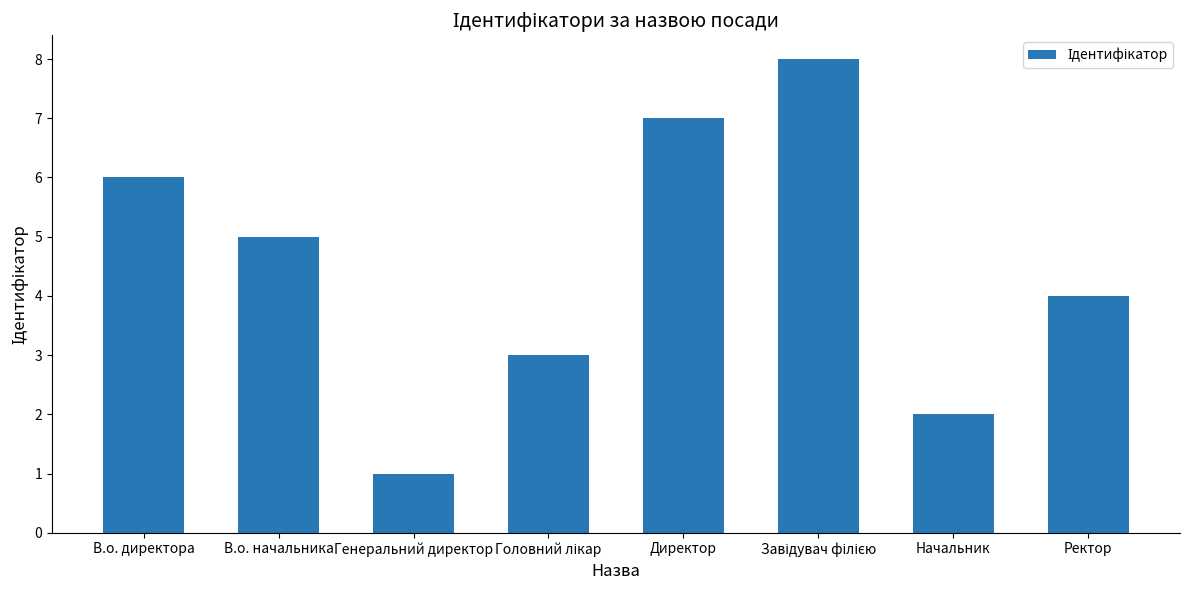

Reading left to right, list all the values displayed in this chart.

6	5	1	3	7	8	2	4